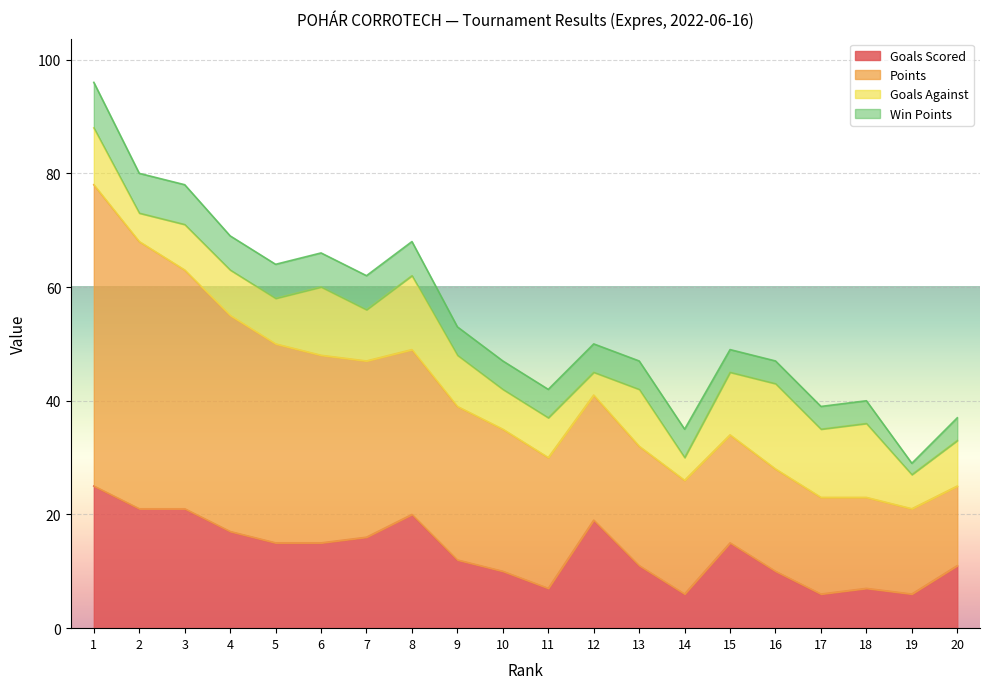

How many Win Points values are between 4 and 6?

16